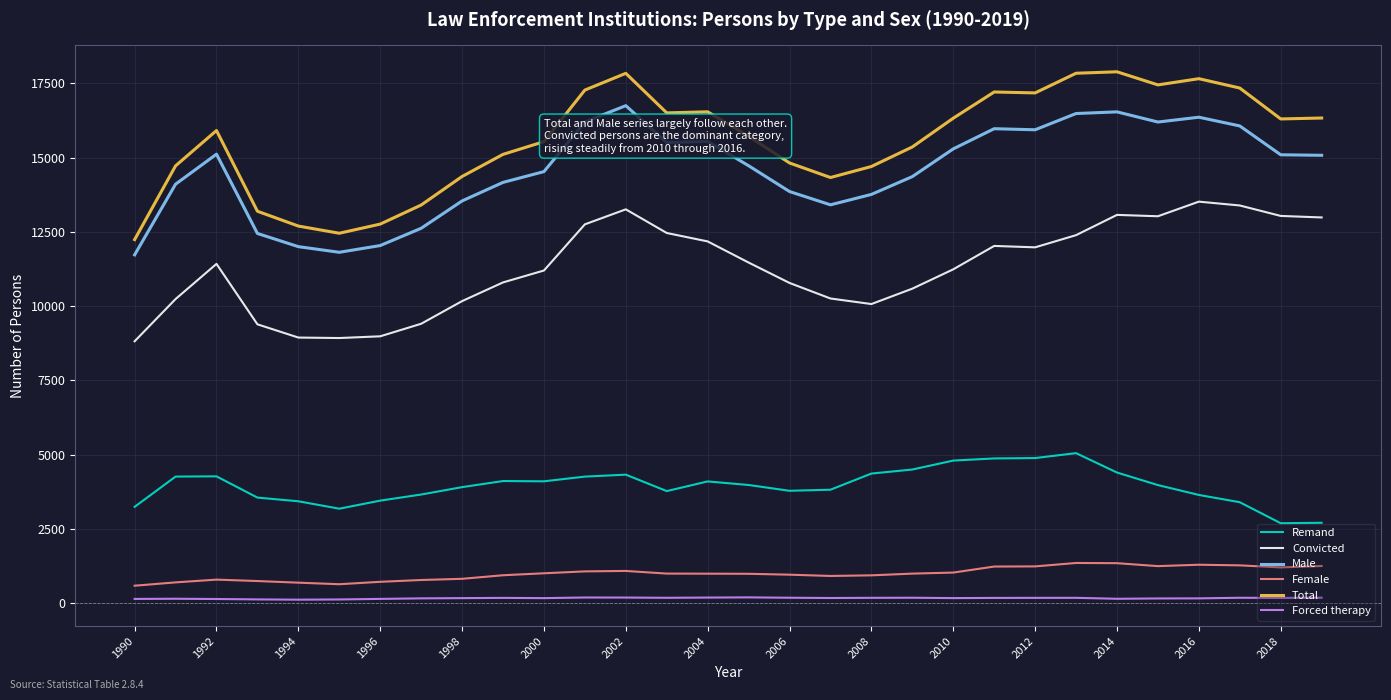

Which series has the largest range (max minus min)?

Total